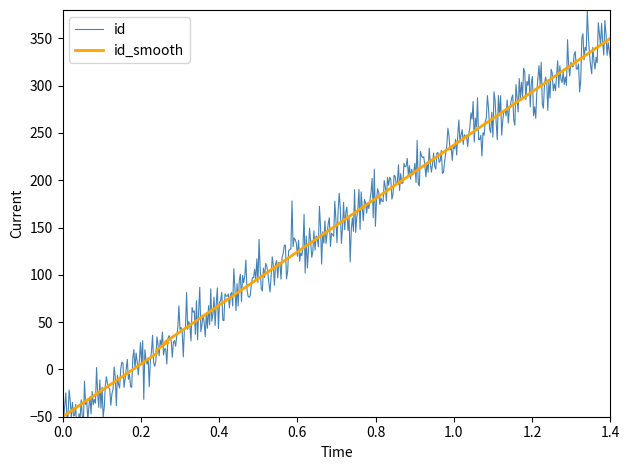

What is the smallest value displayed?

-50.0